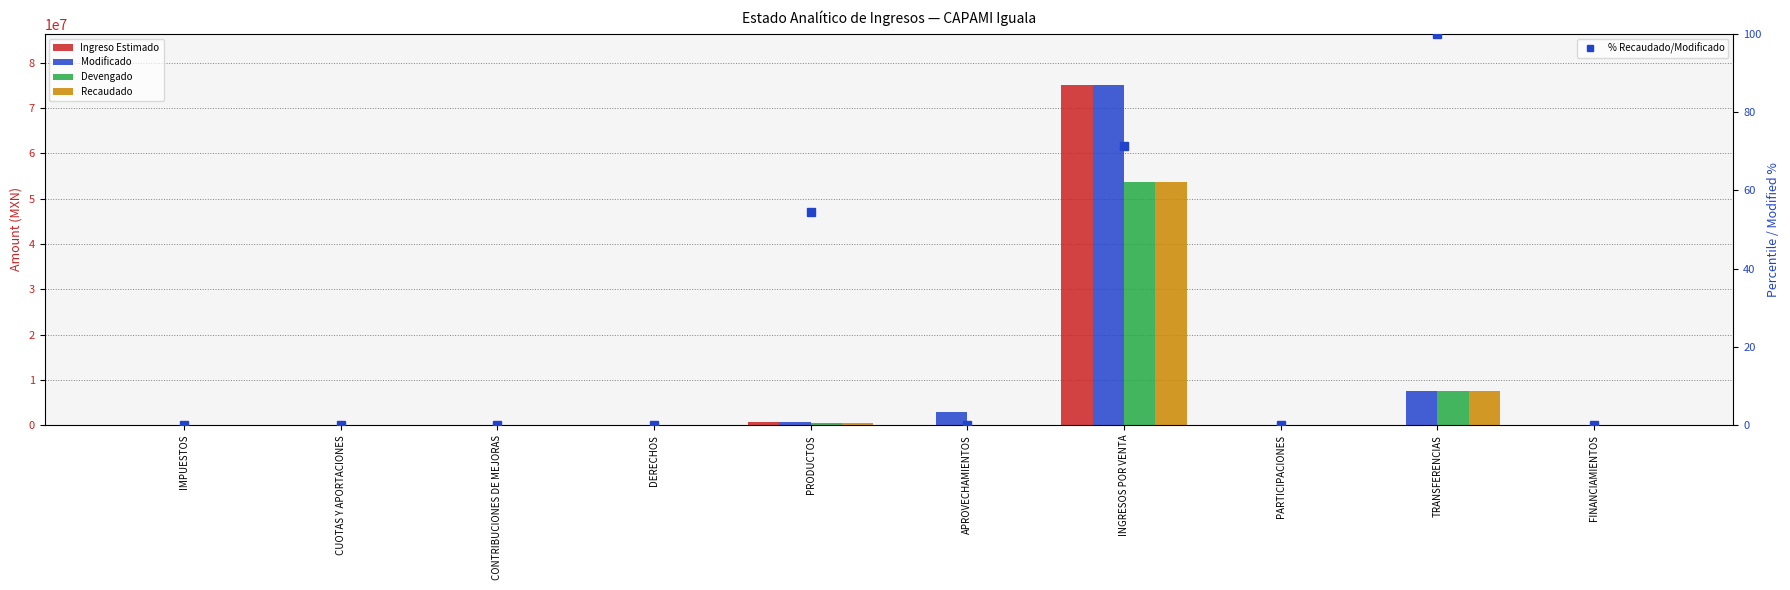

What is the difference between the Ingreso Estimado values at PRODUCTOS and CUOTAS Y APORTACIONES?

706110.0